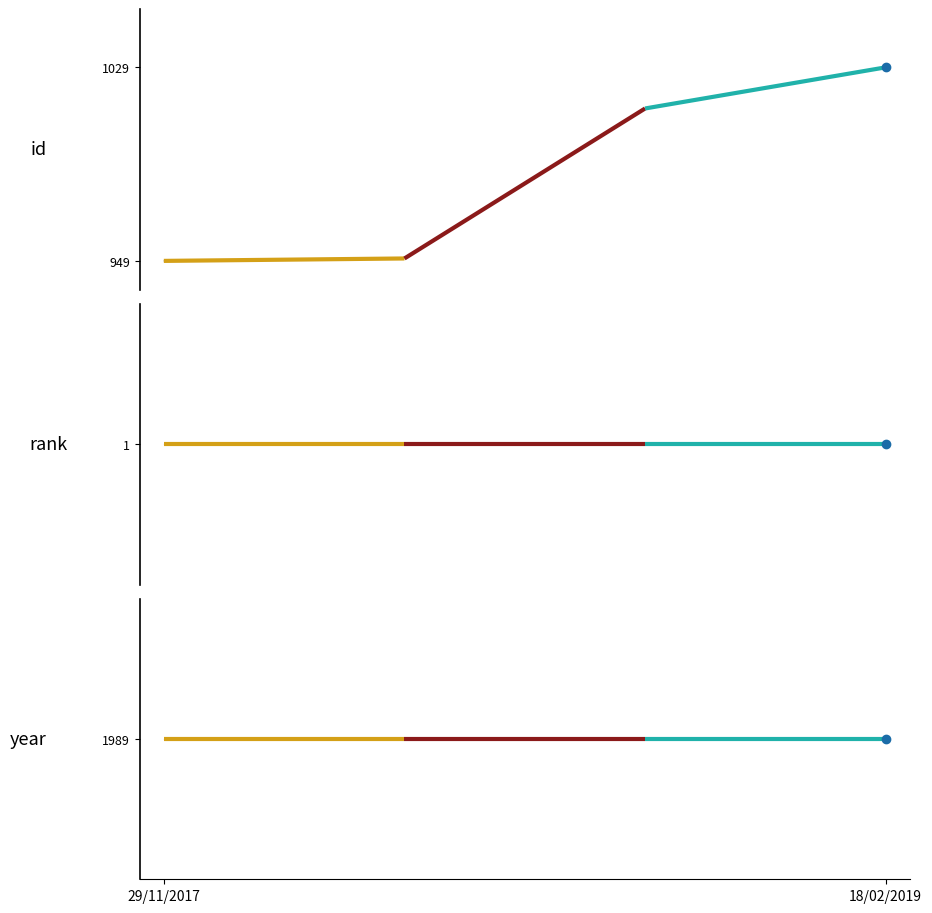

What is the average value of the rank series?

1